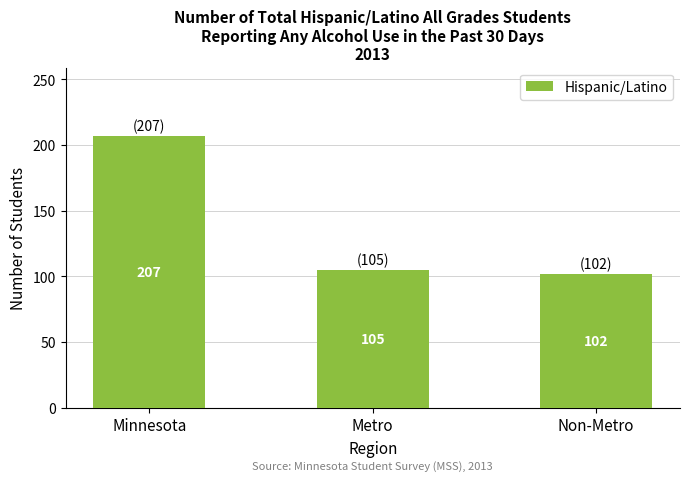

List the labels in order of value, largest first.

Minnesota, Metro, Non-Metro